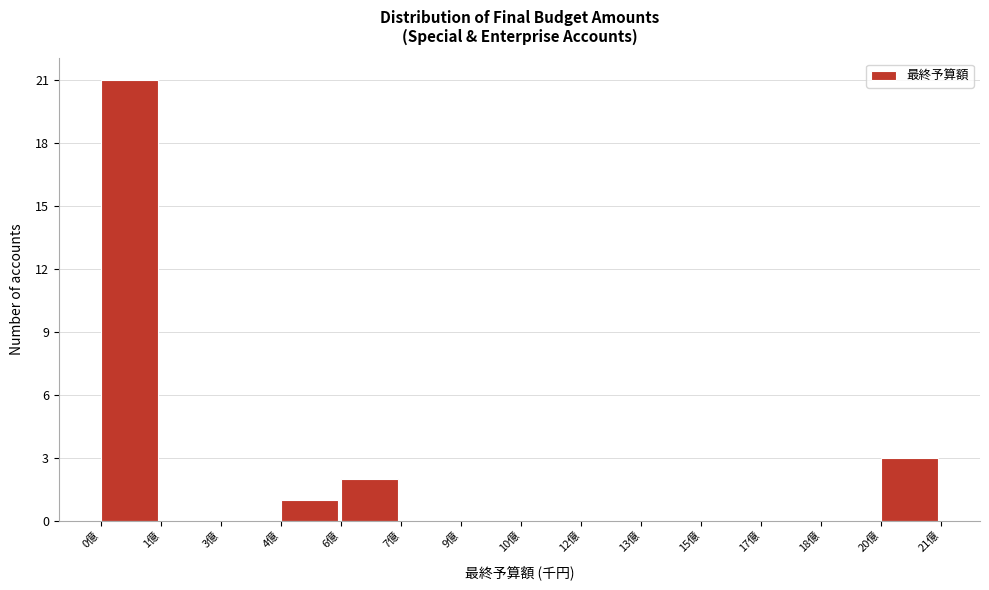

Reading left to right, what are all the values shown in this chart?

0億=21	1億=0	3億=0	4億=1	6億=2	7億=0	9億=0	10億=0	12億=0	13億=0	15億=0	17億=0	18億=0	20億=3